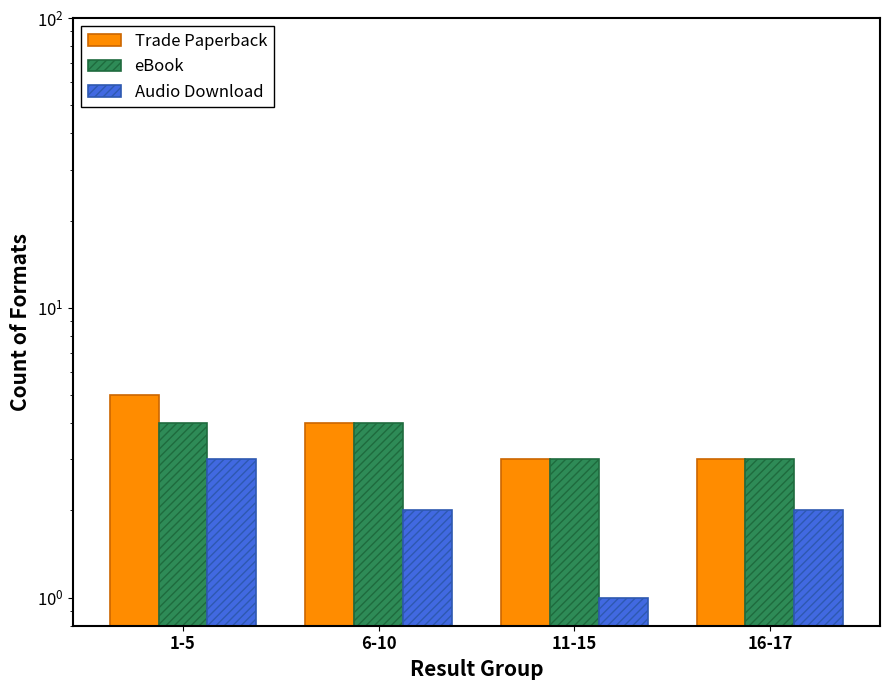

What is the value of the eBook bar at the 4th from the left?

3